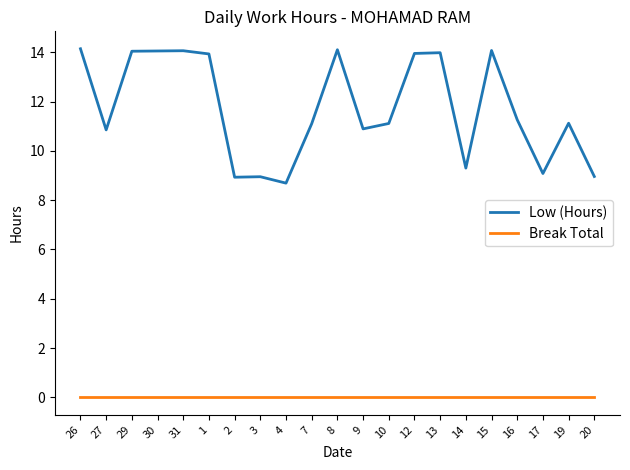

True or false: Low (Hours) has more than 1 points higher than both neighbors.

True